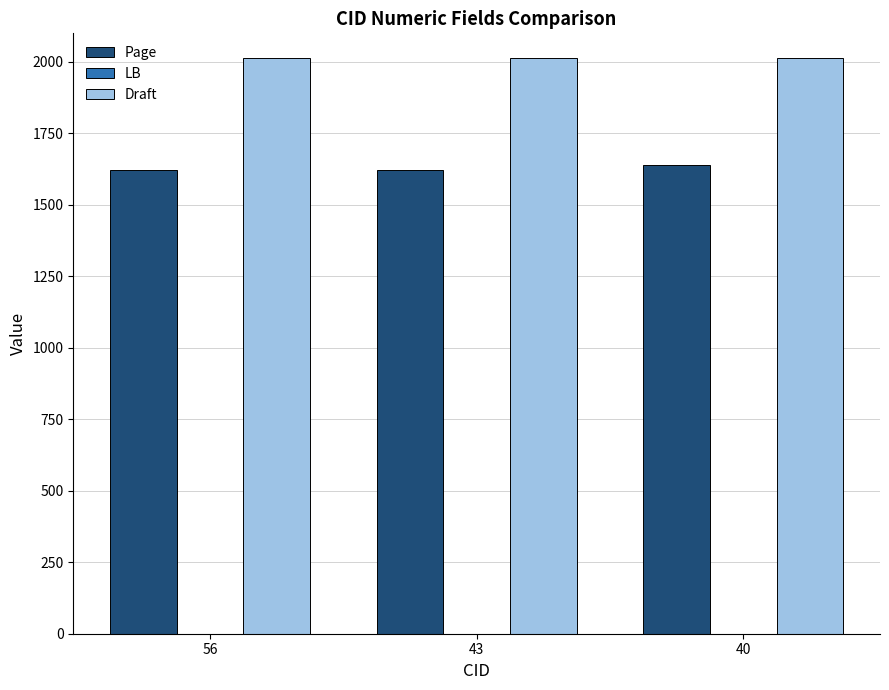

Which series has the largest total across all categories?

Draft